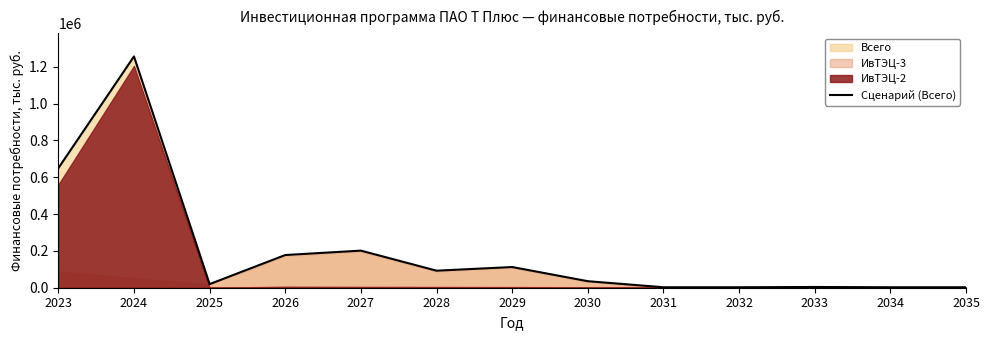

The value at 2035 is 2500. True or false?

True